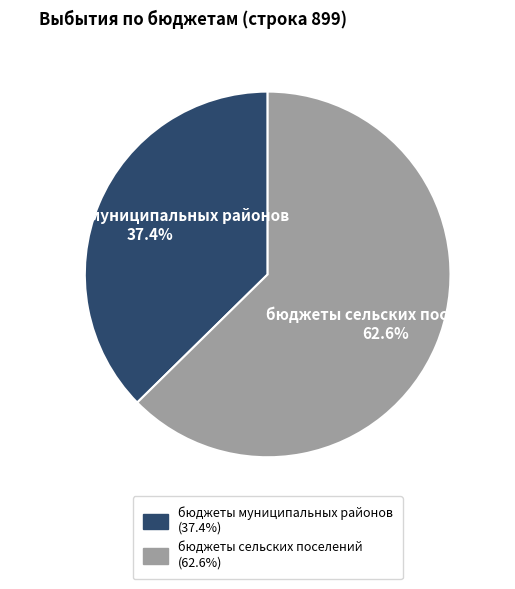

Between бюджеты сельских поселений and бюджеты муниципальных районов, which is larger?

бюджеты сельских поселений